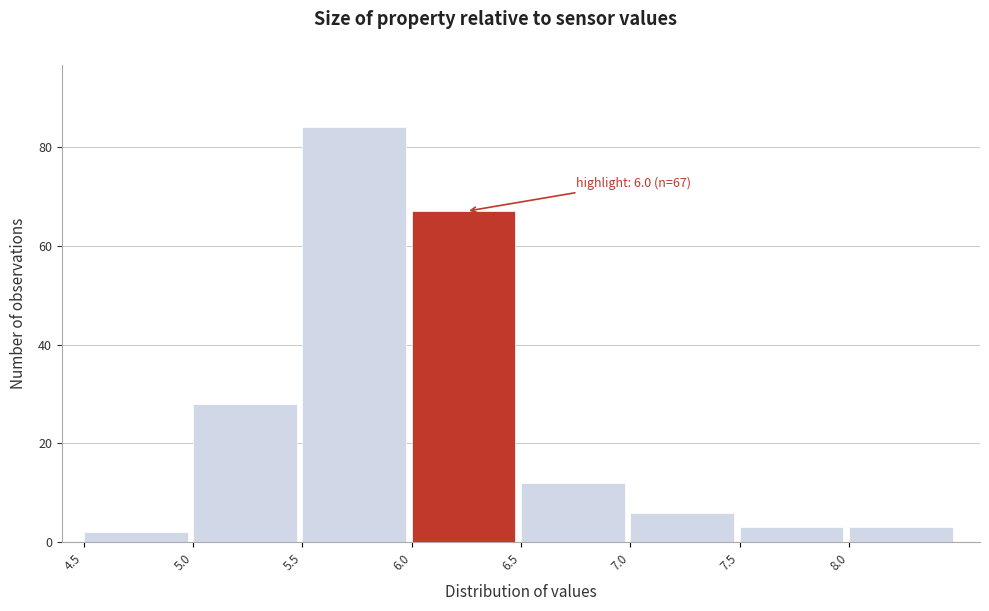

Which range on the x-axis has the tallest bar?

5.5 to 6.0